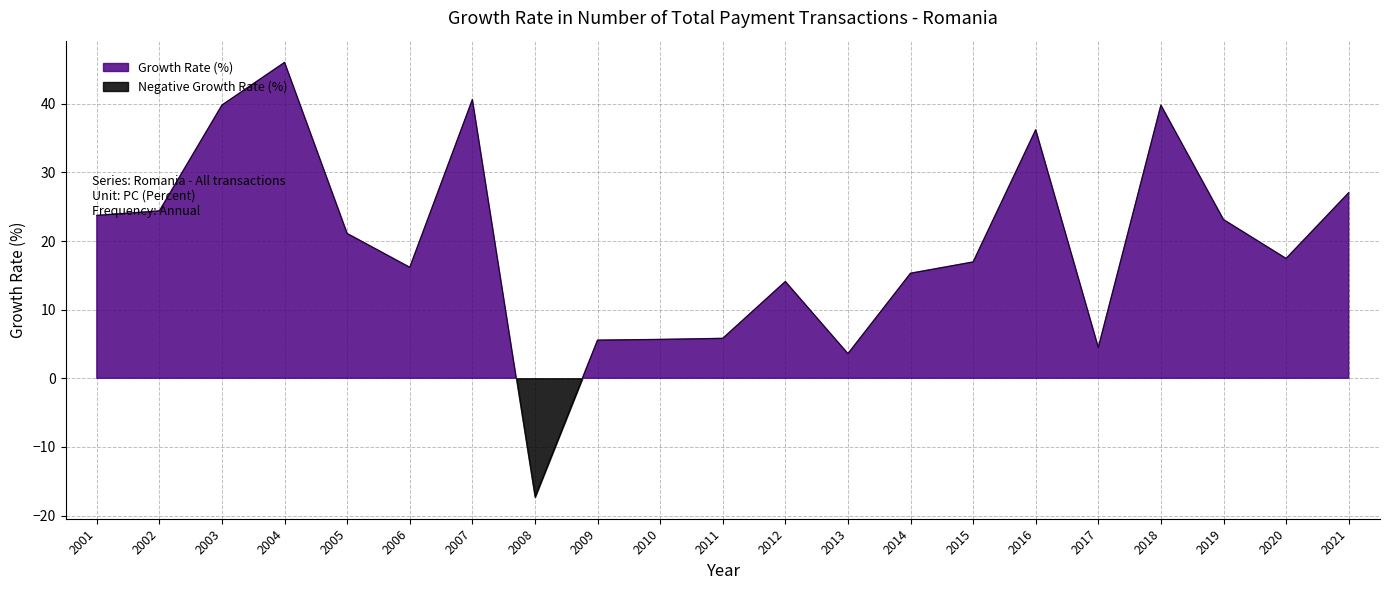

What is the change in value from 2002 to 2012?

-10.3